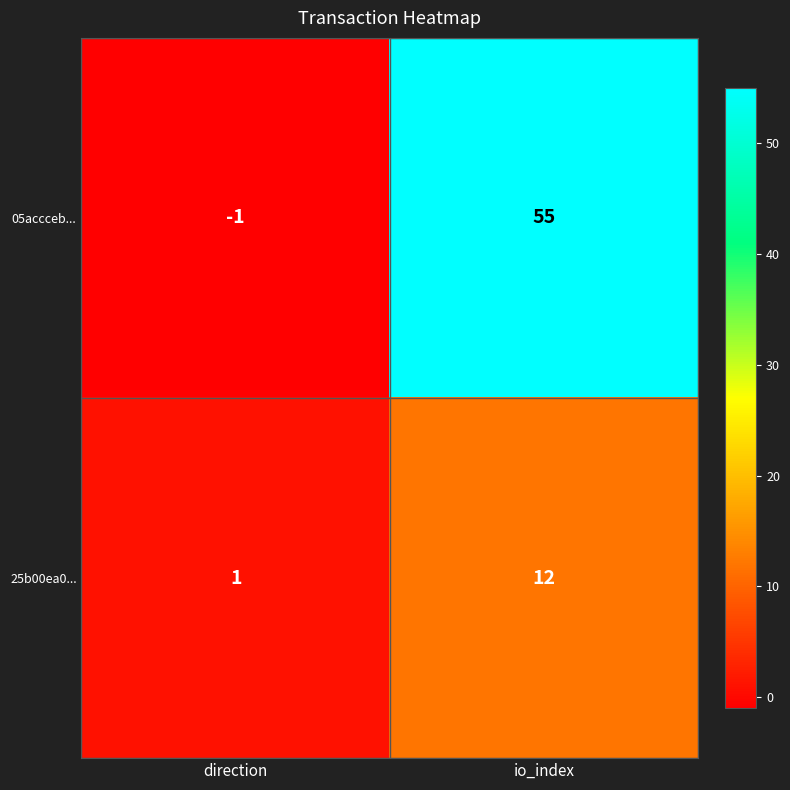

The value of 25b00ea0... at io_index is 12. True or false?

True